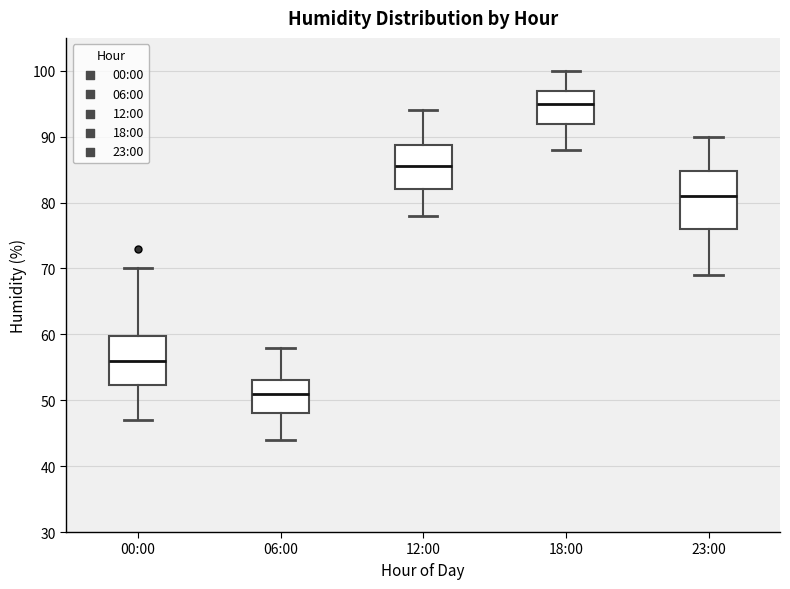

Reading left to right, transcribe this box plot: for each box, give where its median line is, the range the box spans, and where its two whiskers end, as read against the y-axis. The values are not printed on the chart, so give them approximately, as read against the axis.

00:00: median 56, box 52 to 60, whiskers 47 to 70
06:00: median 51, box 48 to 53, whiskers 44 to 58
12:00: median 86, box 82 to 89, whiskers 78 to 94
18:00: median 95, box 92 to 97, whiskers 88 to 100
23:00: median 81, box 76 to 85, whiskers 69 to 90